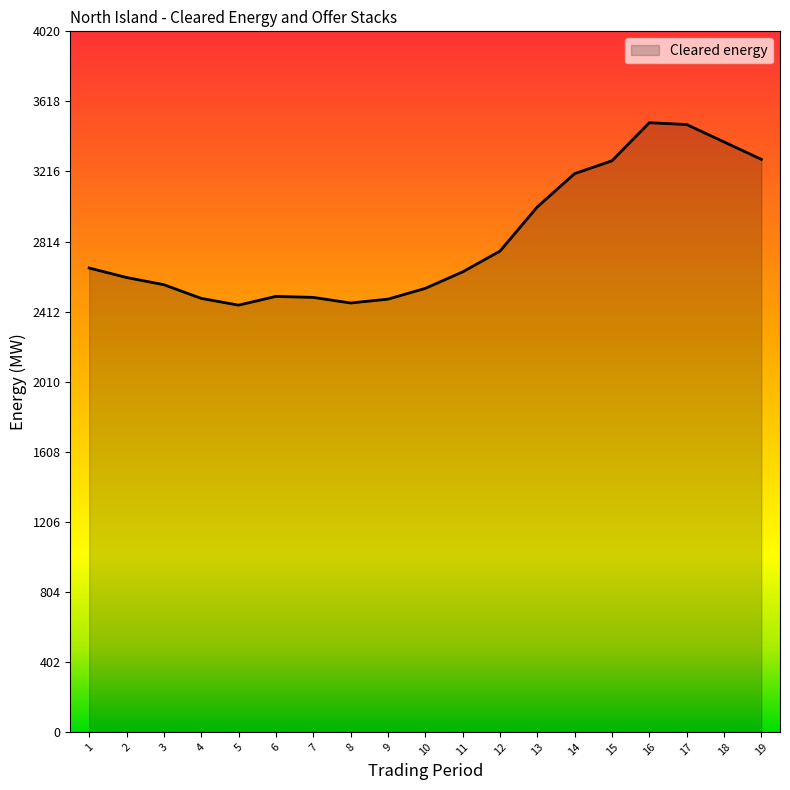

At which label is the value closest to 2972?

13